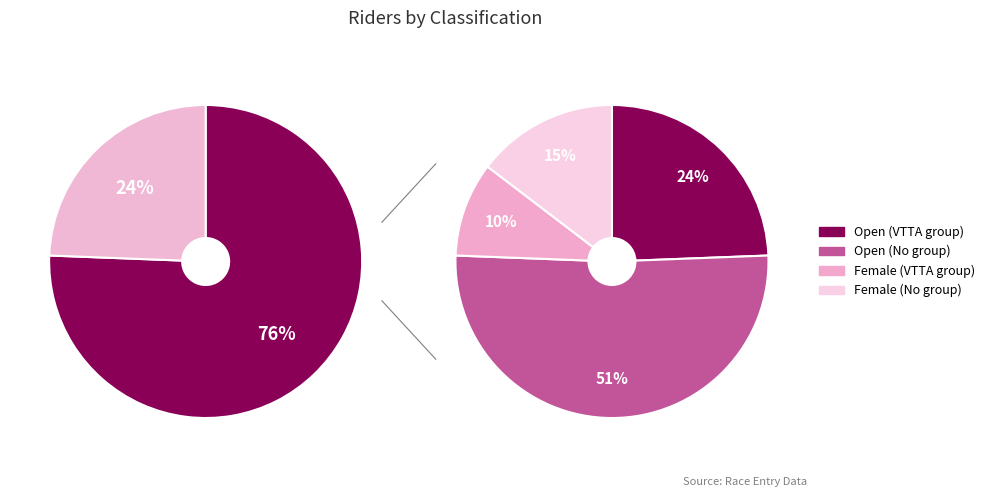

To the nearest percent, what percentage of the pie is Female?

24%